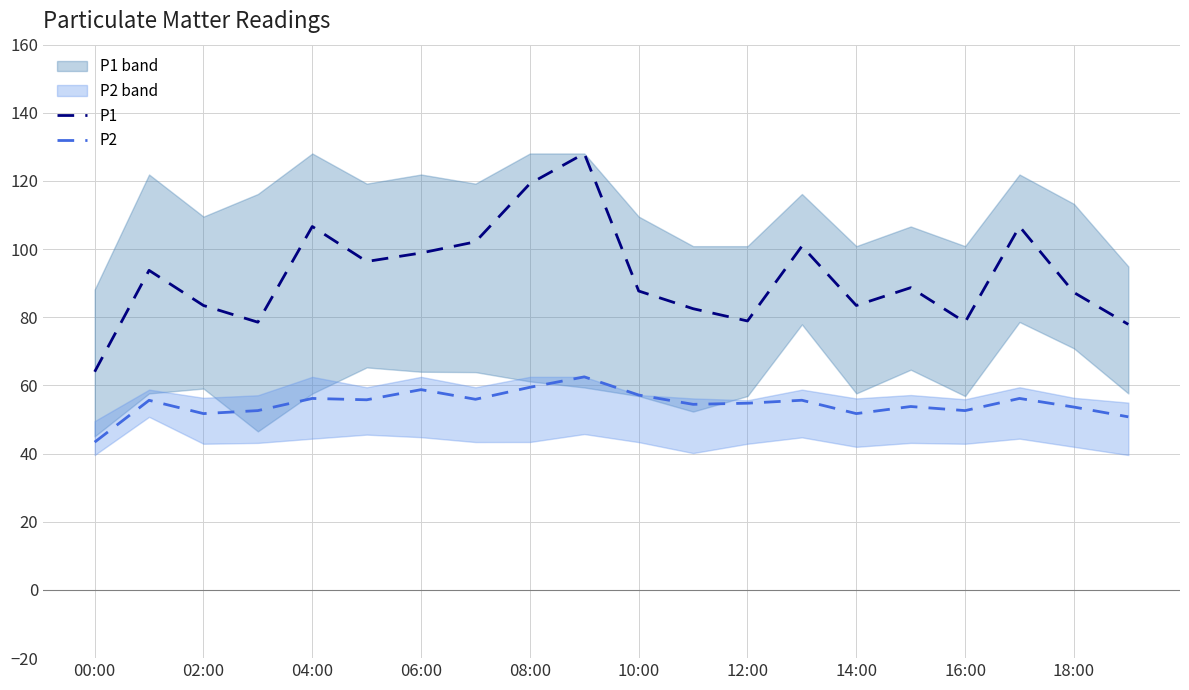

How many values in the P2 series are below 55?

10